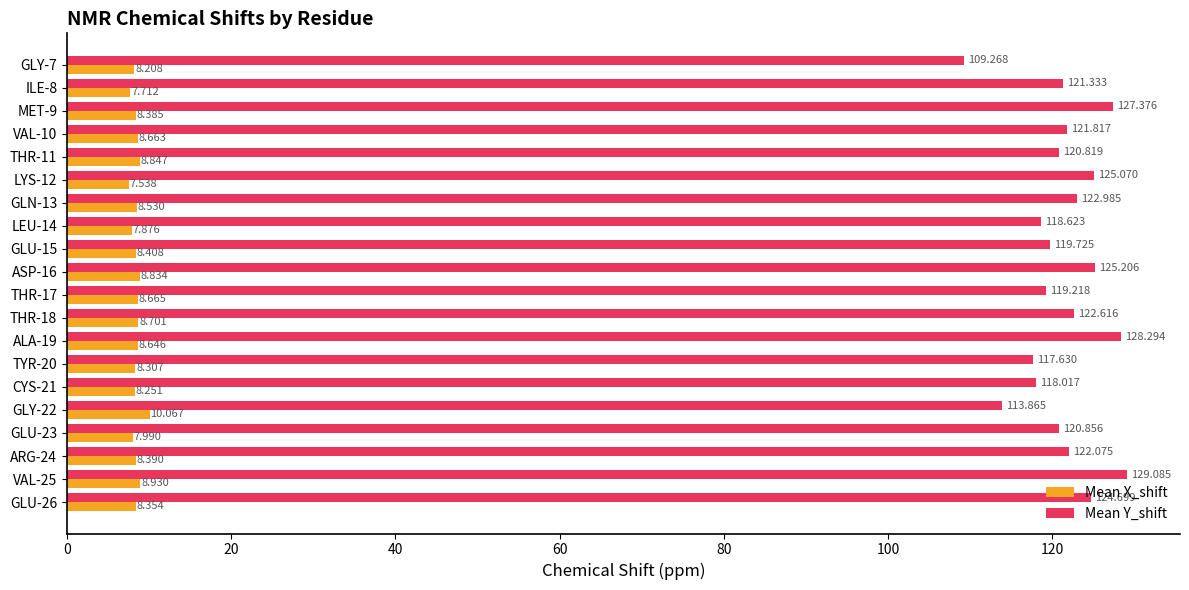

How many series are shown in this chart?

2